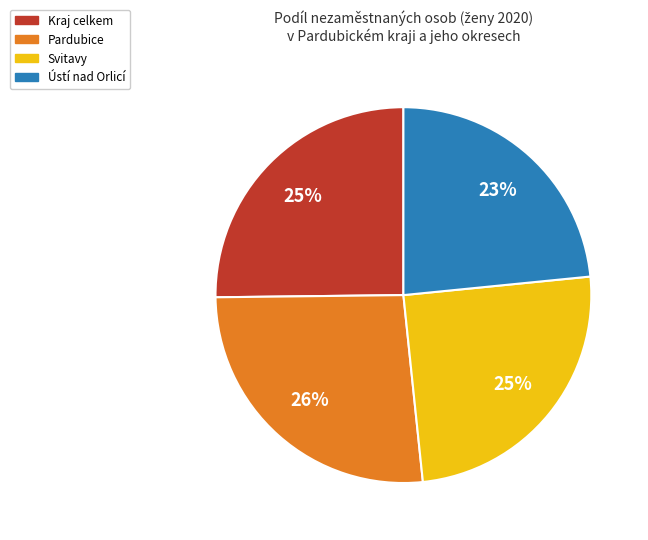

Is there a majority slice in this chart?

No